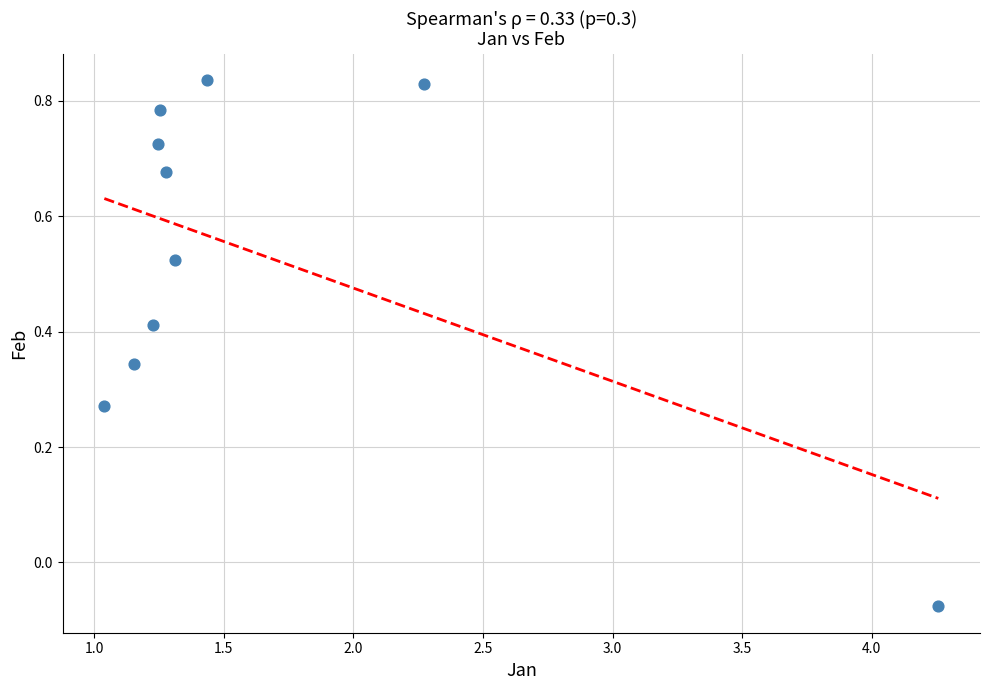

What is the average X value?

1.6